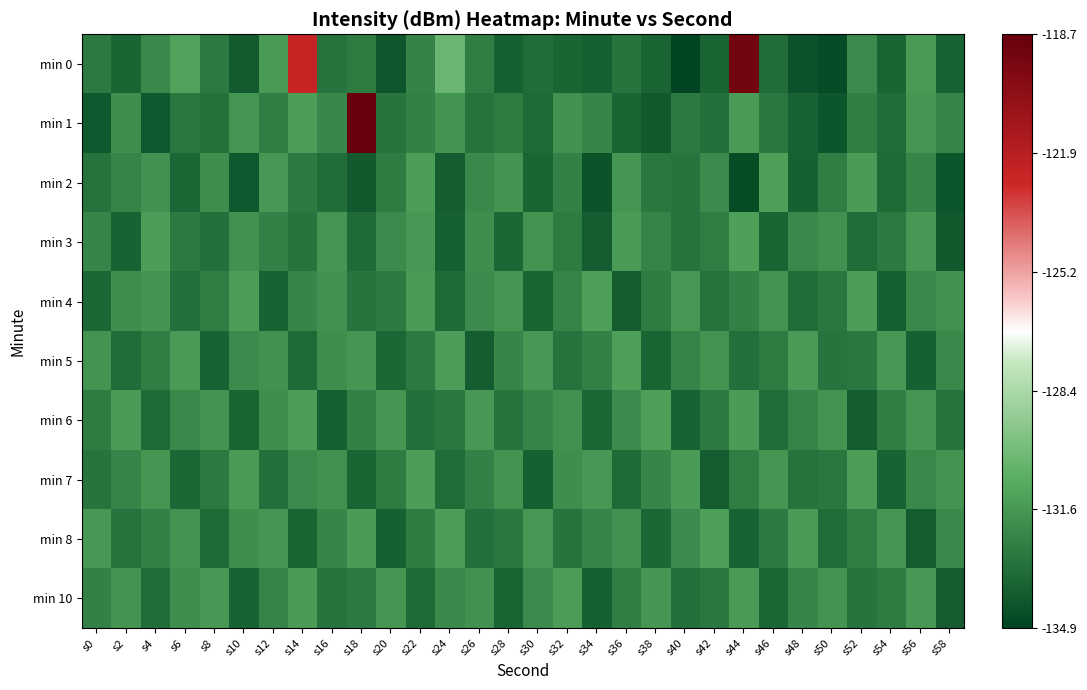

Reading left to right, extract all data points from this chart.

min 0: s0=-132.8	s2=-133.6	s4=-132.2	s6=-131.2	s8=-132.8	s10=-134.0	s12=-131.6	s14=-122.5	s16=-133.1	s18=-132.7	s20=-134.1	s22=-132.4	s24=-130.3	s26=-132.6	s28=-133.7	s30=-133.4	s32=-133.6	s34=-133.8	s36=-133.0	s38=-133.6	s40=-134.9	s42=-133.7	s44=-119.2	s46=-133.3	s48=-134.4	s50=-134.6	s52=-132.1	s54=-133.6	s56=-131.6	s58=-133.7
min 1: s0=-134.1	s2=-132.0	s4=-134.1	s6=-132.9	s8=-133.1	s10=-131.7	s12=-132.6	s14=-131.4	s16=-132.2	s18=-118.7	s20=-133.0	s22=-132.5	s24=-131.8	s26=-133.1	s28=-132.7	s30=-133.4	s32=-131.9	s34=-132.3	s36=-133.6	s38=-134.0	s40=-132.8	s42=-133.2	s44=-131.5	s46=-132.9	s48=-133.7	s50=-134.2	s52=-132.6	s54=-133.3	s56=-131.7	s58=-132.4
min 2: s0=-133.1	s2=-132.4	s4=-131.9	s6=-133.5	s8=-132.0	s10=-134.1	s12=-131.6	s14=-132.8	s16=-133.3	s18=-134.0	s20=-132.7	s22=-131.4	s24=-133.9	s26=-132.2	s28=-131.8	s30=-133.6	s32=-132.5	s34=-134.3	s36=-131.7	s38=-132.9	s40=-133.0	s42=-132.1	s44=-134.5	s46=-131.3	s48=-133.8	s50=-132.6	s52=-131.5	s54=-133.4	s56=-132.3	s58=-134.2
min 3: s0=-132.3	s2=-133.7	s4=-131.4	s6=-132.8	s8=-133.2	s10=-131.9	s12=-132.5	s14=-133.0	s16=-131.7	s18=-133.4	s20=-132.1	s22=-131.6	s24=-133.8	s26=-132.0	s28=-133.5	s30=-131.8	s32=-132.7	s34=-133.9	s36=-131.5	s38=-132.4	s40=-133.1	s42=-132.6	s44=-131.3	s46=-133.6	s48=-132.2	s50=-131.9	s52=-133.3	s54=-132.8	s56=-131.6	s58=-134.0
min 4: s0=-133.5	s2=-132.0	s4=-131.8	s6=-133.2	s8=-132.6	s10=-131.4	s12=-133.7	s14=-132.3	s16=-131.9	s18=-133.0	s20=-132.8	s22=-131.5	s24=-133.4	s26=-132.1	s28=-131.7	s30=-133.6	s32=-132.4	s34=-131.3	s36=-133.9	s38=-132.7	s40=-131.6	s42=-133.1	s44=-132.5	s46=-131.8	s48=-133.3	s50=-132.9	s52=-131.4	s54=-133.8	s56=-132.2	s58=-131.9
min 5: s0=-131.8	s2=-133.3	s4=-132.6	s6=-131.5	s8=-133.7	s10=-132.1	s12=-131.9	s14=-133.4	s16=-132.0	s18=-131.7	s20=-133.5	s22=-132.8	s24=-131.4	s26=-133.9	s28=-132.3	s30=-131.6	s32=-133.1	s34=-132.5	s36=-131.3	s38=-133.6	s40=-132.4	s42=-131.8	s44=-133.2	s46=-132.7	s48=-131.5	s50=-133.0	s52=-132.9	s54=-131.6	s56=-133.8	s58=-132.2
min 6: s0=-132.7	s2=-131.5	s4=-133.4	s6=-132.2	s8=-131.8	s10=-133.6	s12=-132.0	s14=-131.4	s16=-133.8	s18=-132.5	s20=-131.7	s22=-133.2	s24=-132.9	s26=-131.6	s28=-133.0	s30=-132.3	s32=-131.9	s34=-133.5	s36=-132.1	s38=-131.3	s40=-133.7	s42=-132.8	s44=-131.5	s46=-133.3	s48=-132.4	s50=-131.8	s52=-133.9	s54=-132.6	s56=-131.7	s58=-133.1
min 7: s0=-133.0	s2=-132.4	s4=-131.7	s6=-133.5	s8=-132.8	s10=-131.5	s12=-133.2	s14=-132.1	s16=-131.9	s18=-133.6	s20=-132.7	s22=-131.4	s24=-133.3	s26=-132.5	s28=-131.8	s30=-133.8	s32=-132.0	s34=-131.6	s36=-133.4	s38=-132.3	s40=-131.5	s42=-133.9	s44=-132.6	s46=-131.7	s48=-133.1	s50=-132.9	s52=-131.4	s54=-133.7	s56=-132.2	s58=-131.8
min 8: s0=-131.6	s2=-133.1	s4=-132.5	s6=-131.8	s8=-133.4	s10=-132.0	s12=-131.7	s14=-133.6	s16=-132.3	s18=-131.5	s20=-133.8	s22=-132.7	s24=-131.4	s26=-133.2	s28=-132.9	s30=-131.6	s32=-133.0	s34=-132.4	s36=-131.9	s38=-133.5	s40=-132.1	s42=-131.3	s44=-133.7	s46=-132.8	s48=-131.5	s50=-133.3	s52=-132.6	s54=-131.7	s56=-133.9	s58=-132.2
min 10: s0=-132.5	s2=-131.8	s4=-133.3	s6=-132.0	s8=-131.6	s10=-133.7	s12=-132.4	s14=-131.5	s16=-133.1	s18=-132.8	s20=-131.7	s22=-133.4	s24=-132.2	s26=-131.9	s28=-133.6	s30=-132.1	s32=-131.4	s34=-133.8	s36=-132.6	s38=-131.7	s40=-133.2	s42=-132.9	s44=-131.5	s46=-133.5	s48=-132.3	s50=-131.8	s52=-133.0	s54=-132.7	s56=-131.6	s58=-133.9